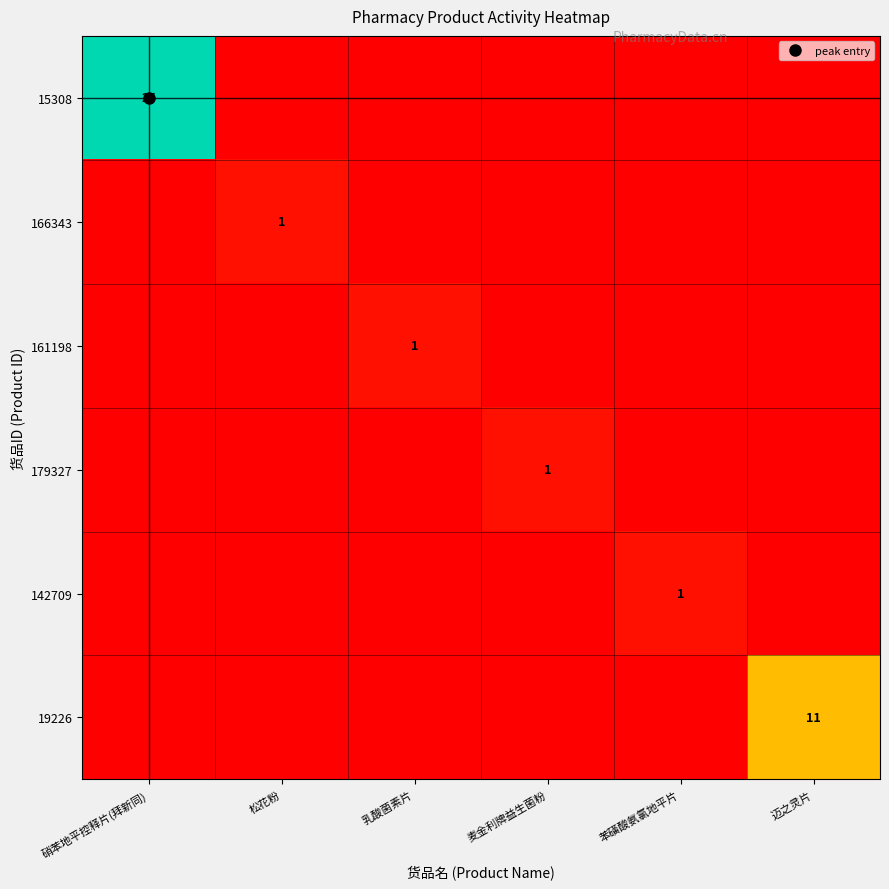

At how many categories does at least one series exceed 0?

6